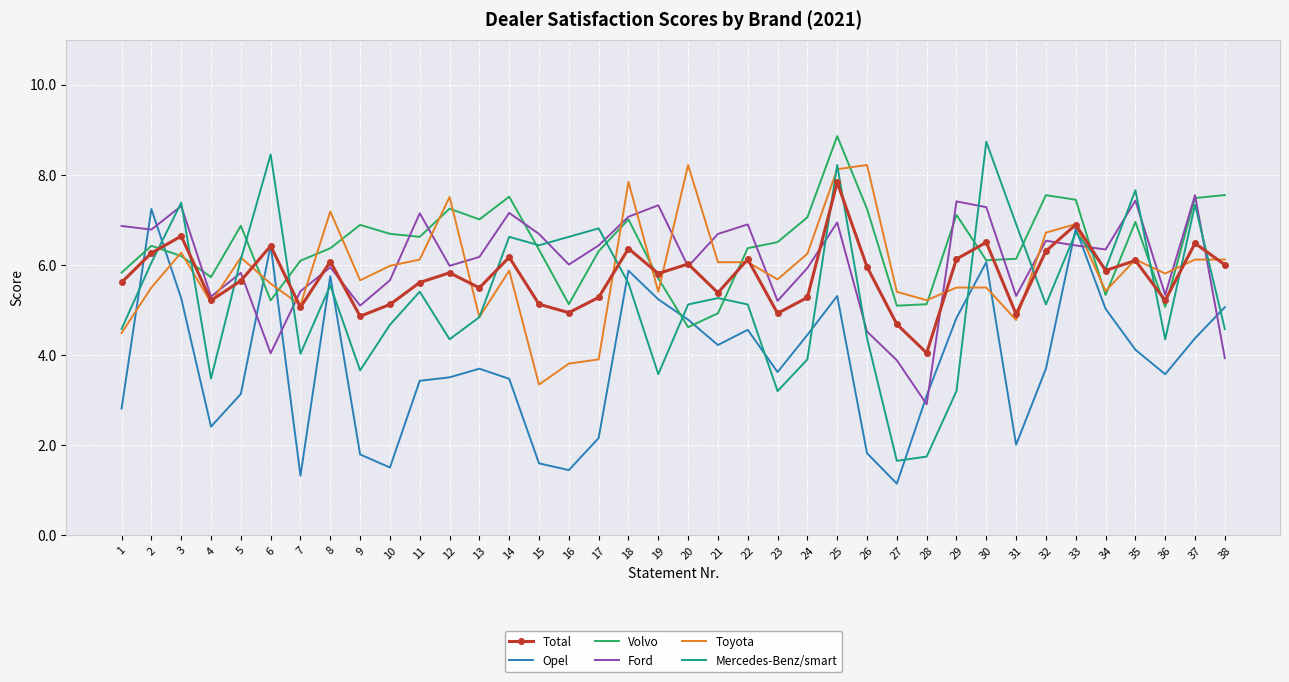

At which category does Volvo reach its first local valley?

4